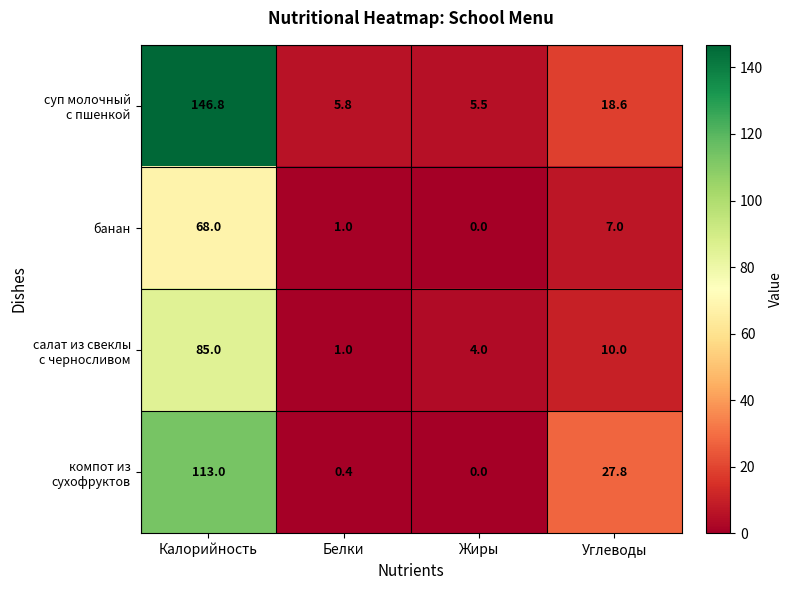

What is the average value of the банан series?

19.0